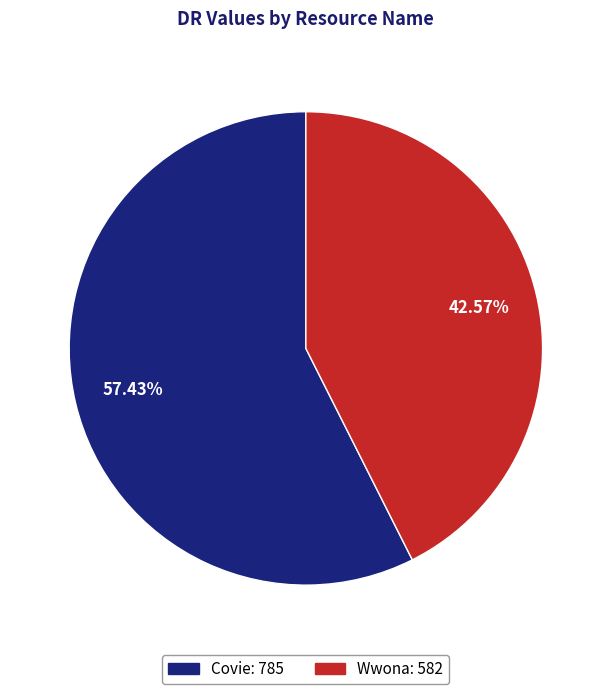

Rank the categories by value from lowest to highest.

Wwona, Covie